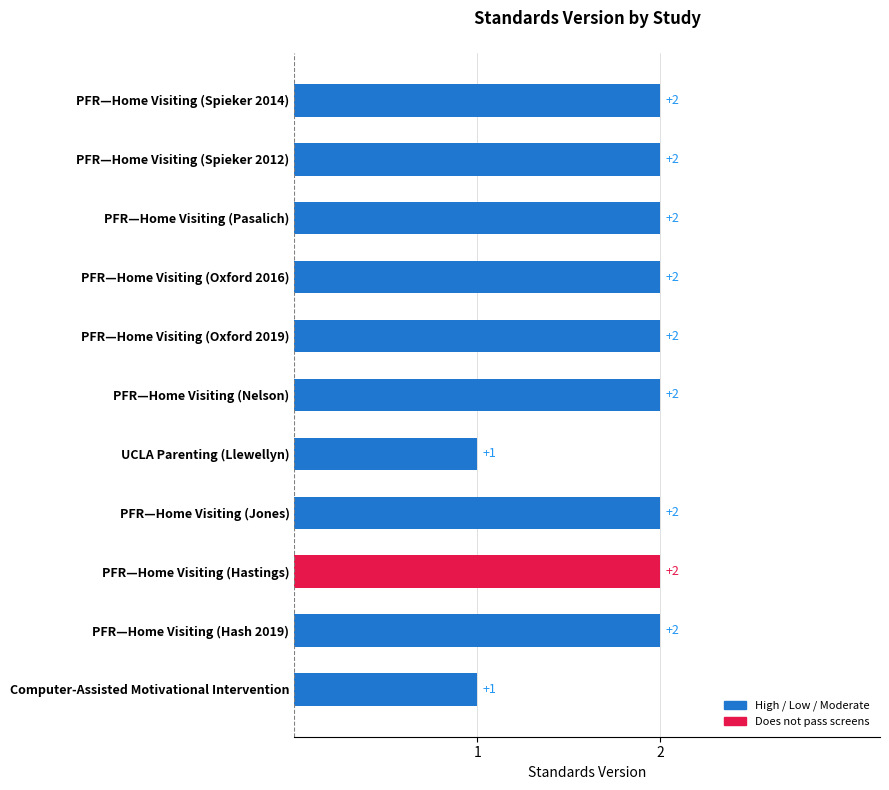

The value at PFR—Home Visiting (Hash 2019) is 2. True or false?

True